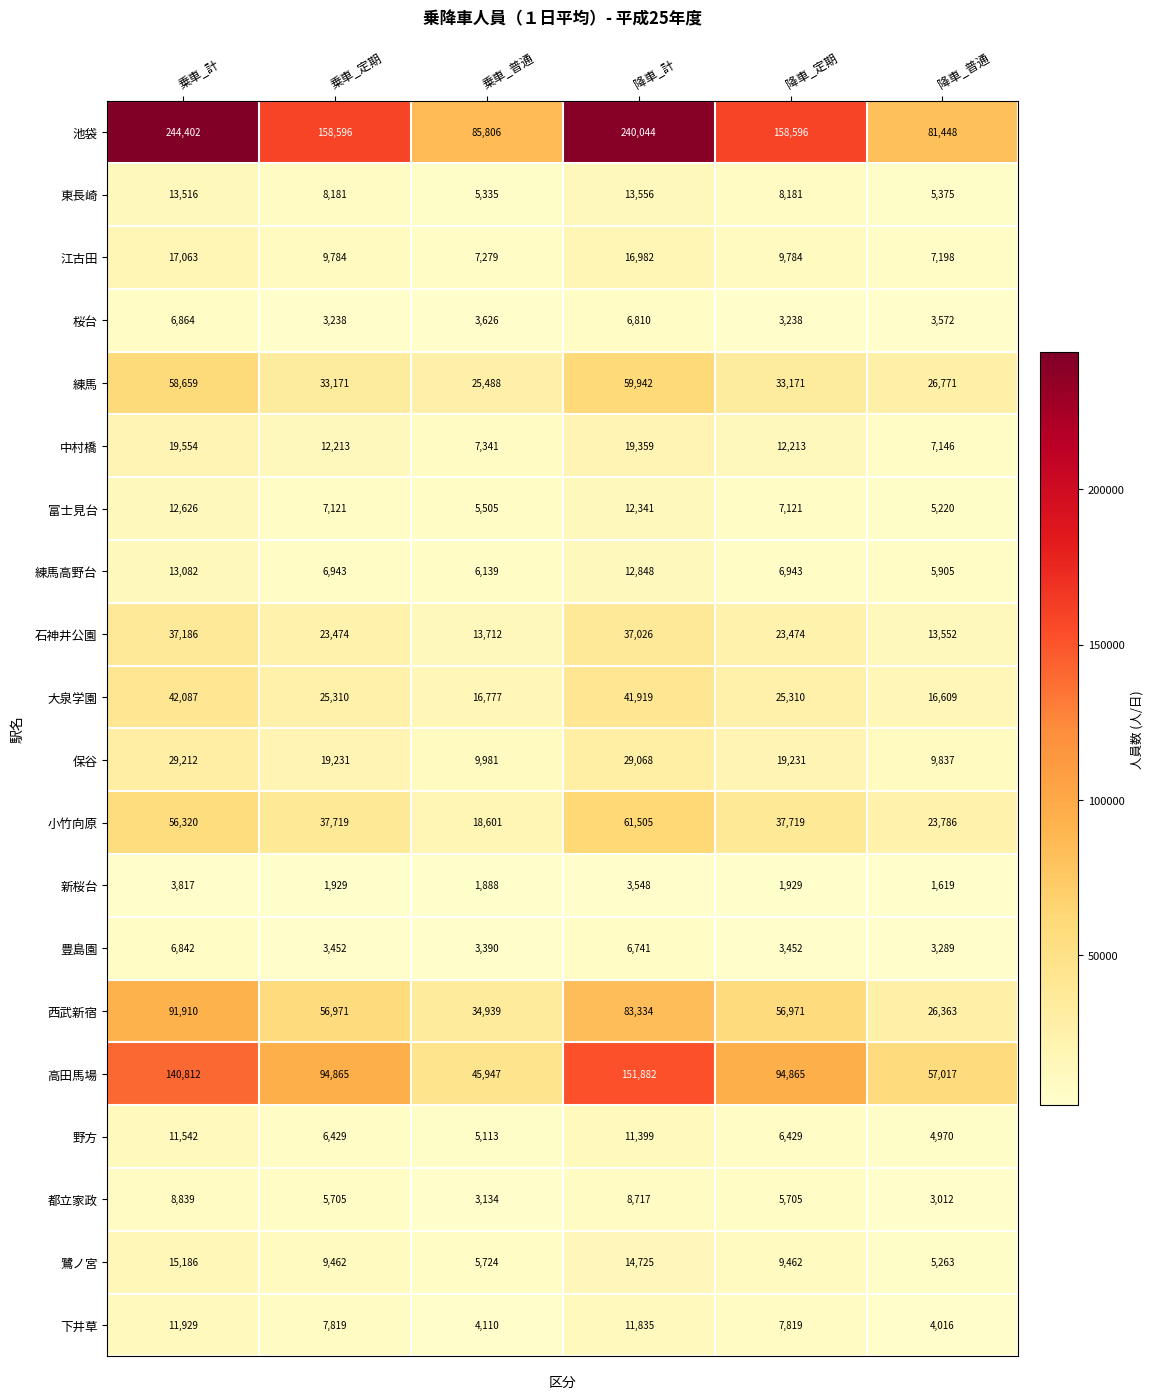

At which category is the sum across all series the highest?

降車_計